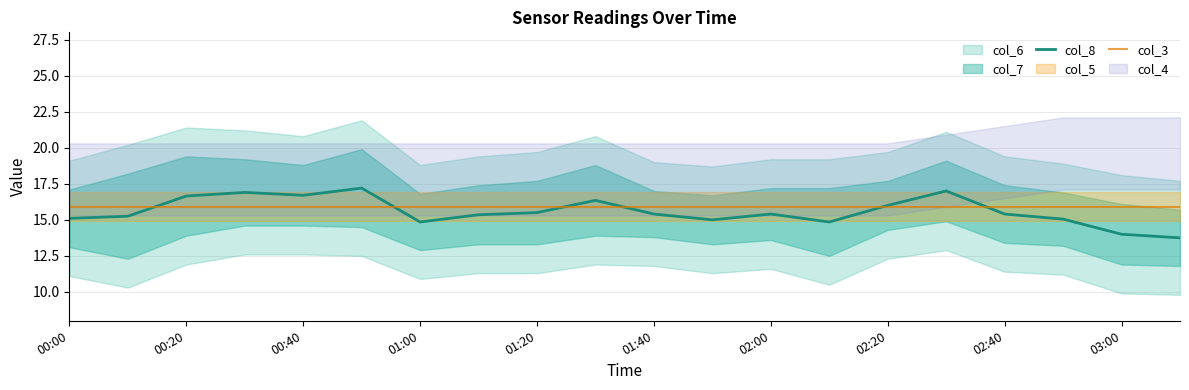

Which series ends up on top after the final intersection of col_3 and col_8?

col_3